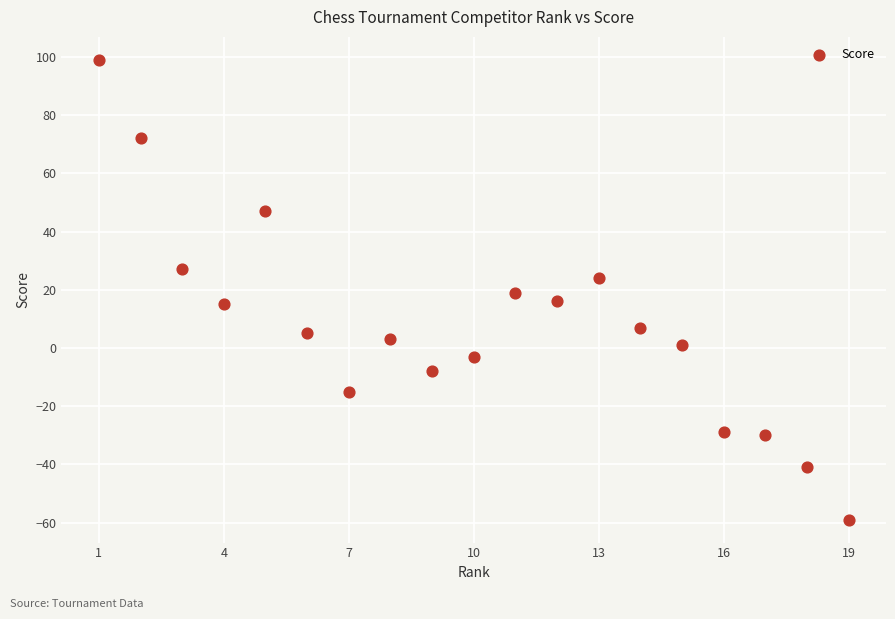

What is the range of Y values (max minus min)?

158